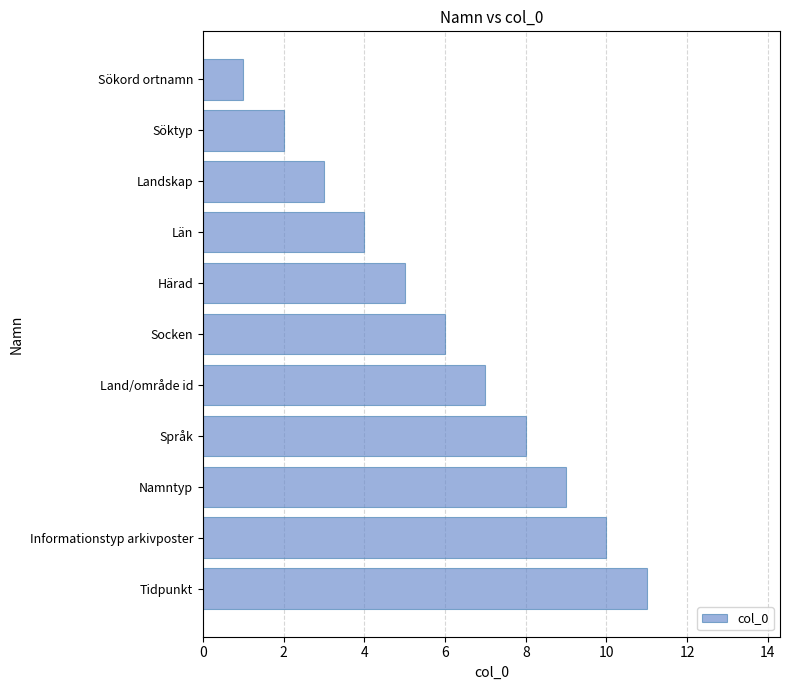

List the labels in order of value, largest first.

Tidpunkt, Informationstyp arkivposter, Namntyp, Språk, Land/område id, Socken, Härad, Län, Landskap, Söktyp, Sökord ortnamn